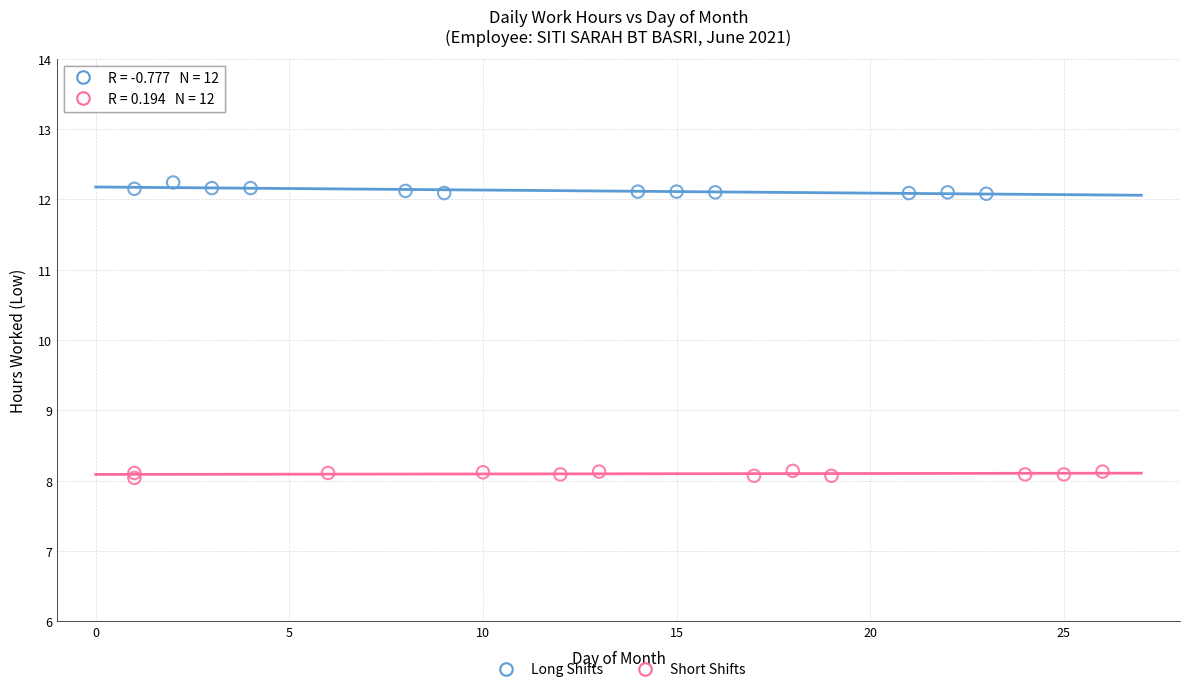

Which series reaches the minimum Y coordinate?

Short Shifts